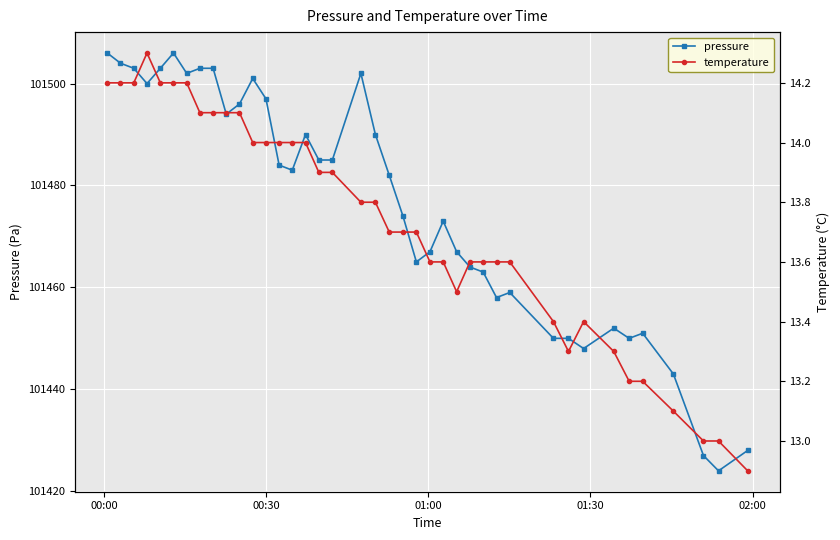

What are all the series names shown in the legend?

pressure, temperature